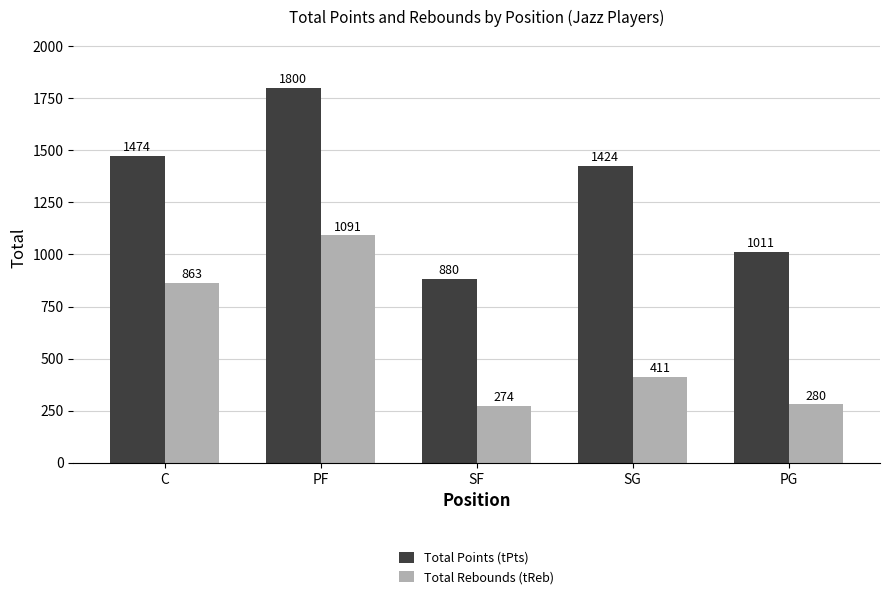

What is the total value across all series at PG?

1291